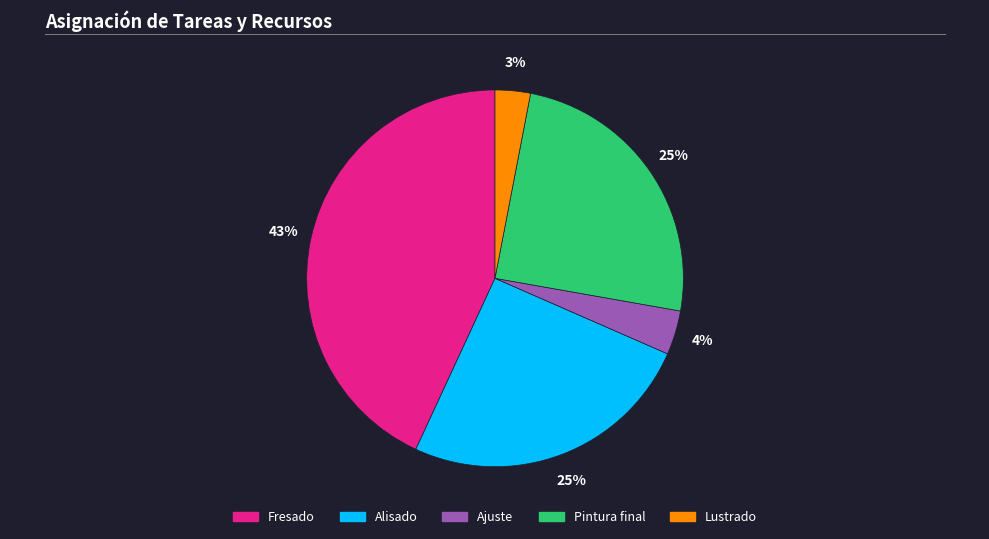

What is the largest slice in the pie chart?

Fresado